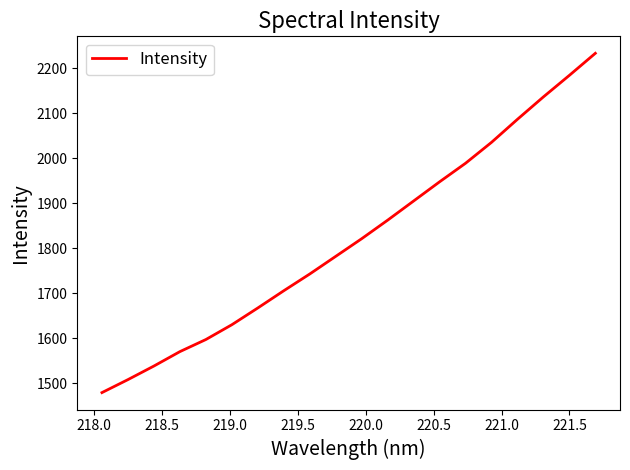

What is the greatest value displayed?

2233.6